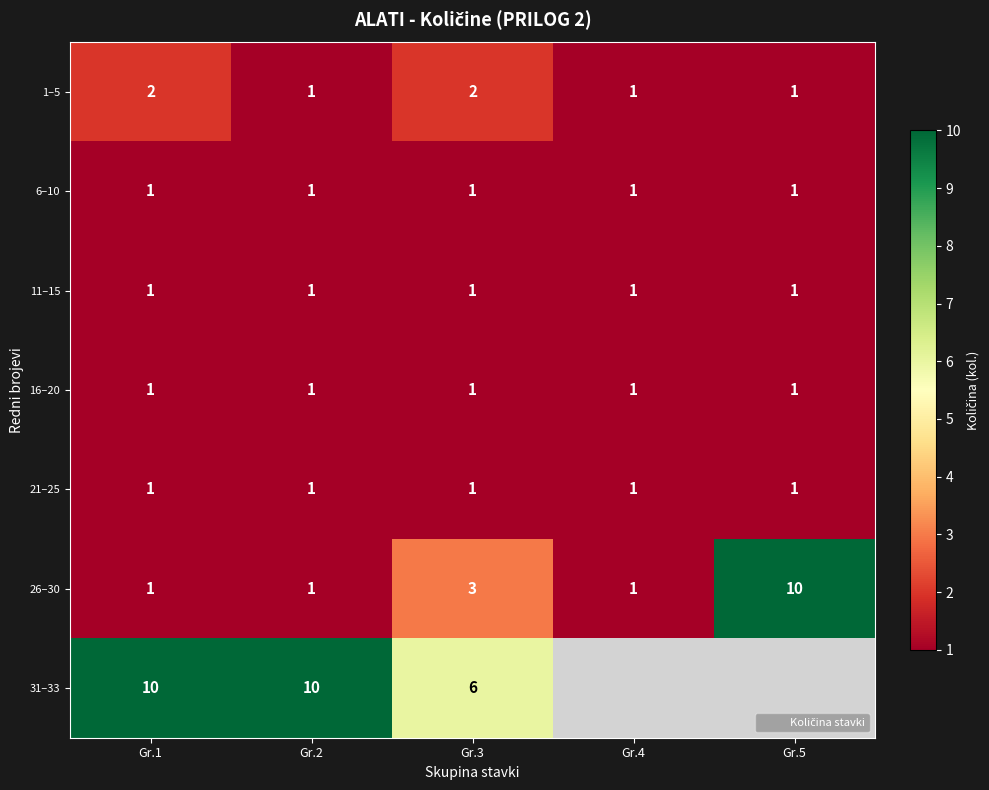

What is the difference between the highest and lowest values at Gr.1?

9.0